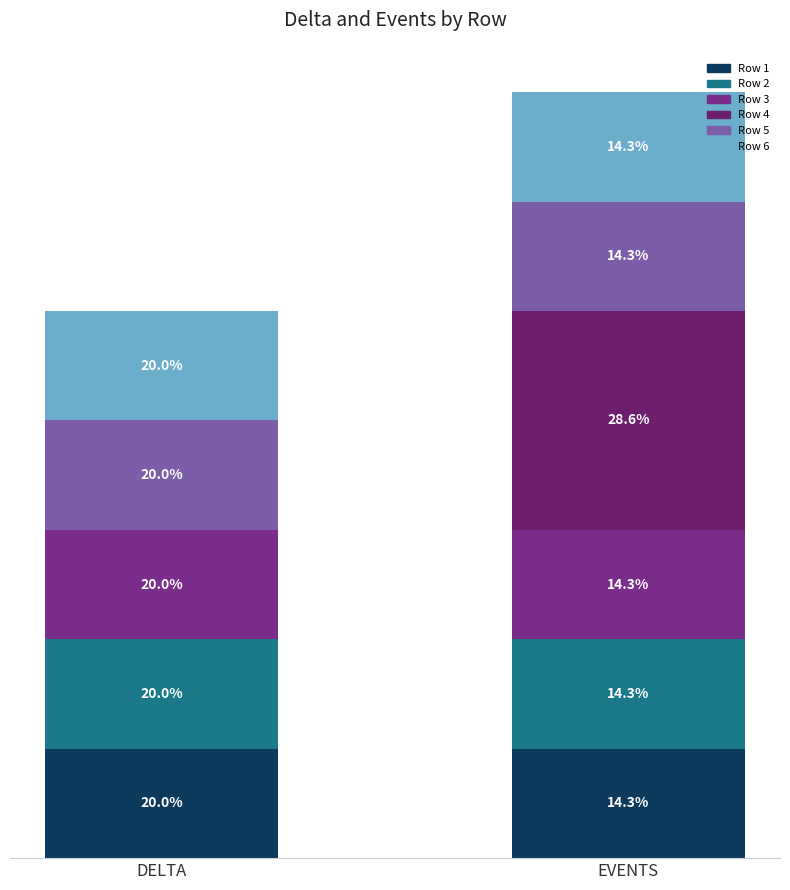

What is the sum of the Row 6 values at DELTA and EVENTS?

2